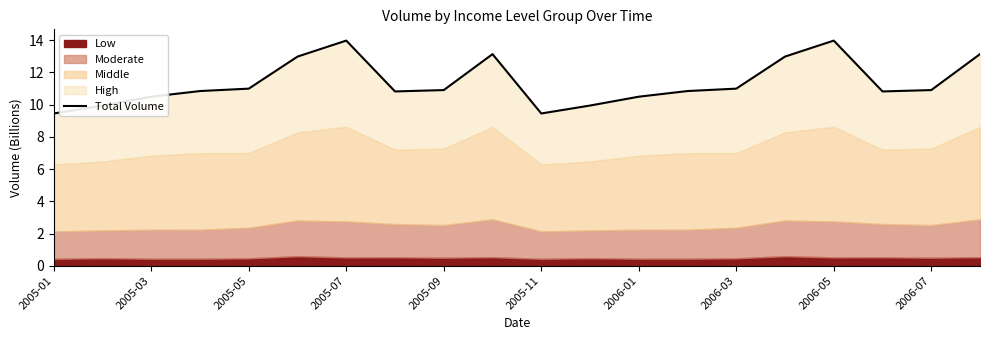

What is the sum of the values at 2005-01 and 2005-05?

20.4